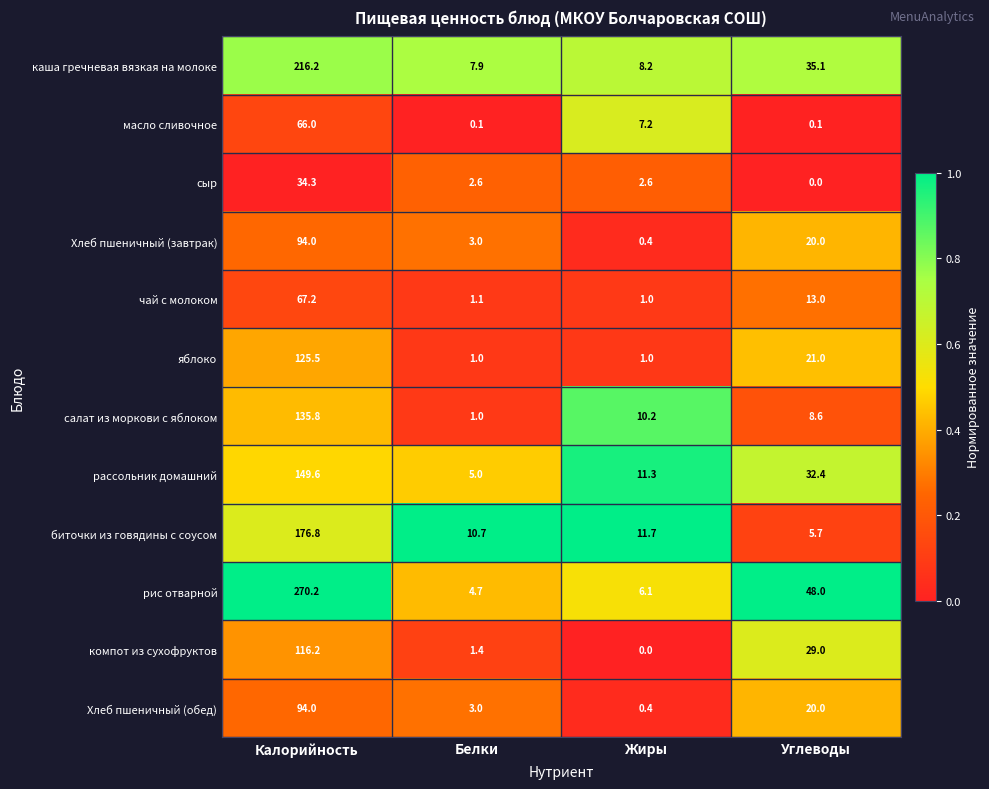

Between Калорийность and Углеводы, which series saw the biggest shift?

рис отварной